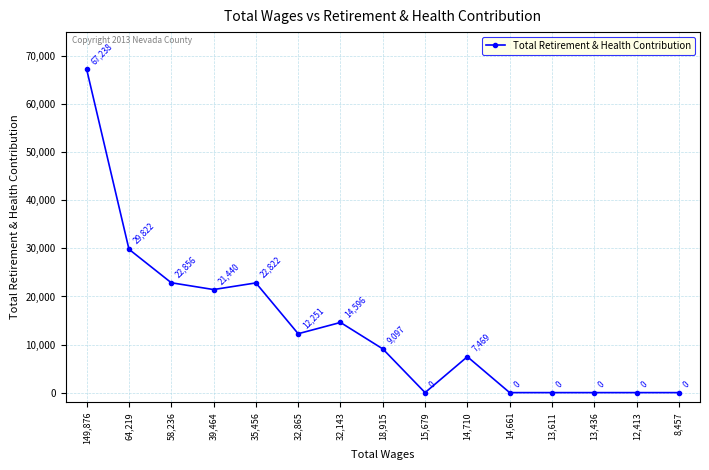

What is the greatest value displayed?

67238